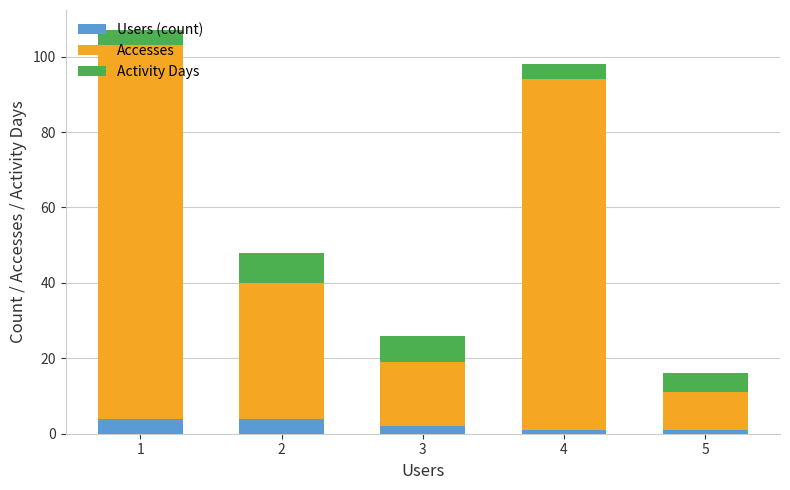

Does the chart contain stacked bars?

Yes